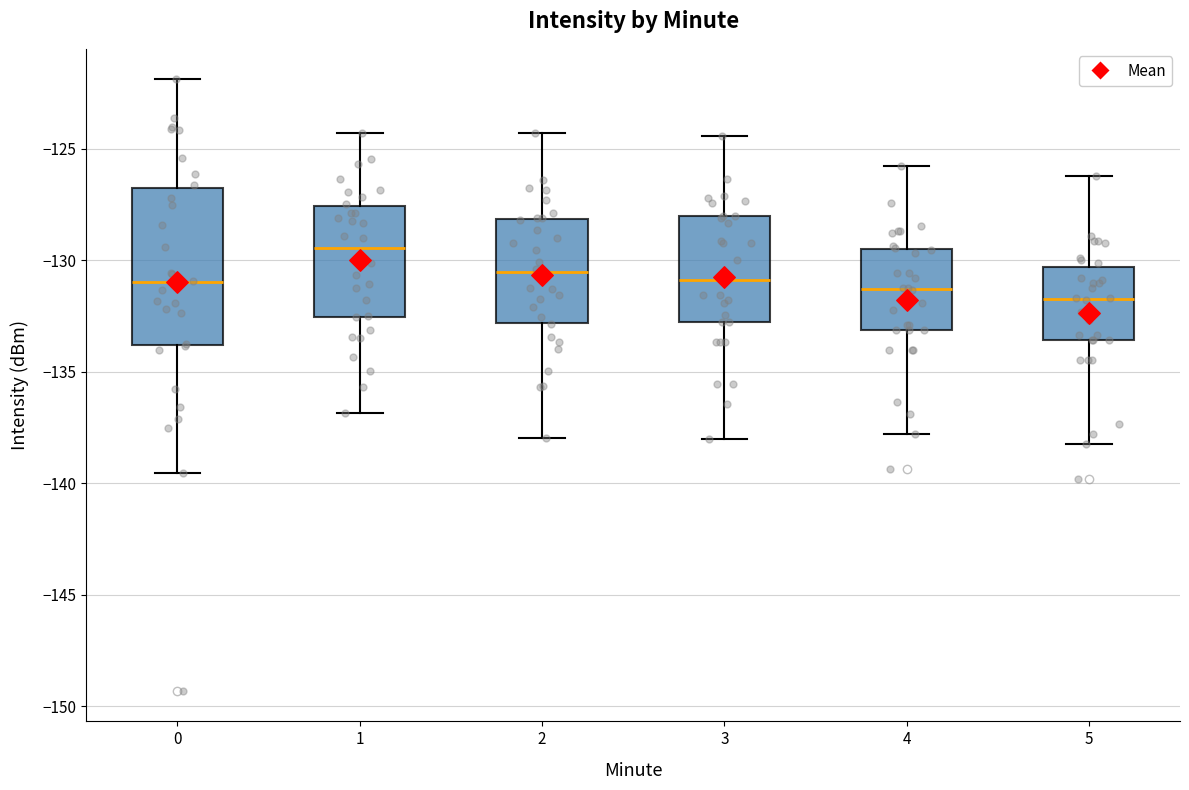

Reading left to right, transcribe this box plot: for each box, give where its median line is, the range the box spans, and where its two whiskers end, as read against the y-axis. The values are not printed on the chart, so give them approximately, as read against the axis.

0: median -131.0, box -134.0 to -127.0, whiskers -139.5 to -122.0
1: median -129.5, box -132.5 to -127.5, whiskers -137.0 to -124.5
2: median -130.5, box -133.0 to -128.0, whiskers -138.0 to -124.5
3: median -131.0, box -133.0 to -128.0, whiskers -138.0 to -124.5
4: median -131.5, box -133.0 to -129.5, whiskers -138.0 to -126.0
5: median -131.5, box -133.5 to -130.5, whiskers -138.0 to -126.0